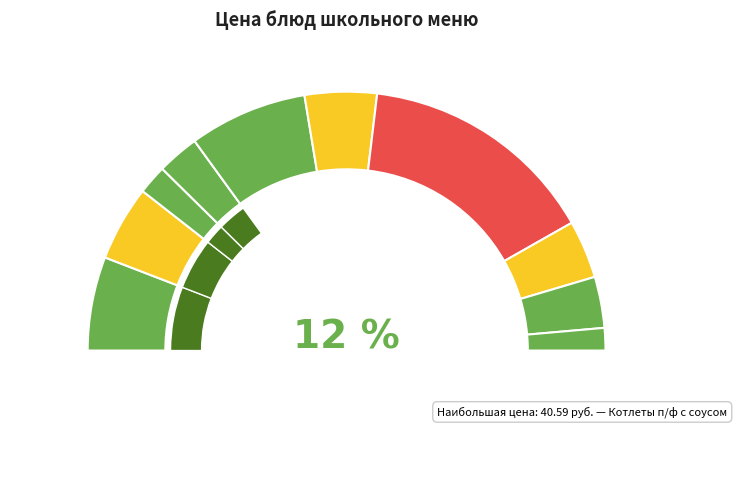

To the nearest percent, what is the average slice percentage?

10%